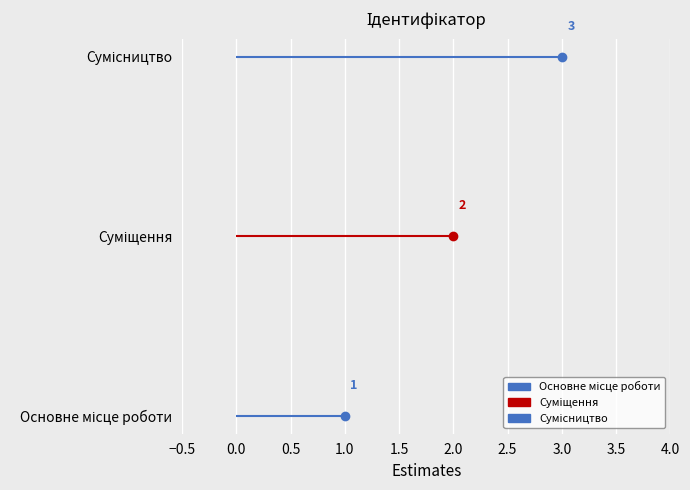

Which category has the highest value across all series?

Сумісництво